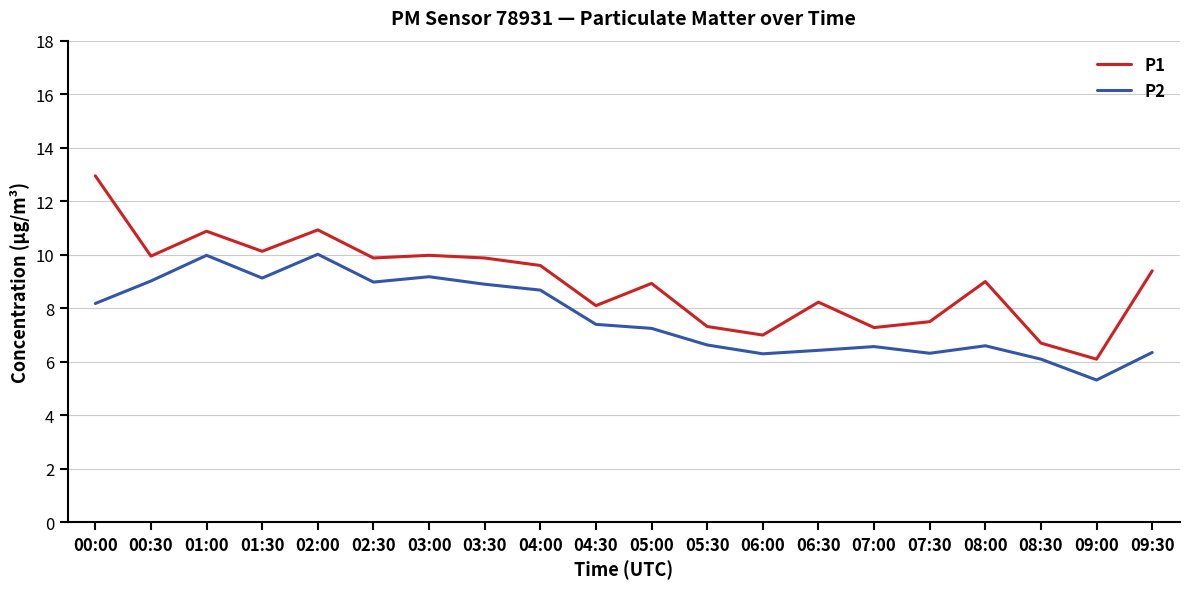

Rank the series by their average value, from highest to lowest.

P1, P2